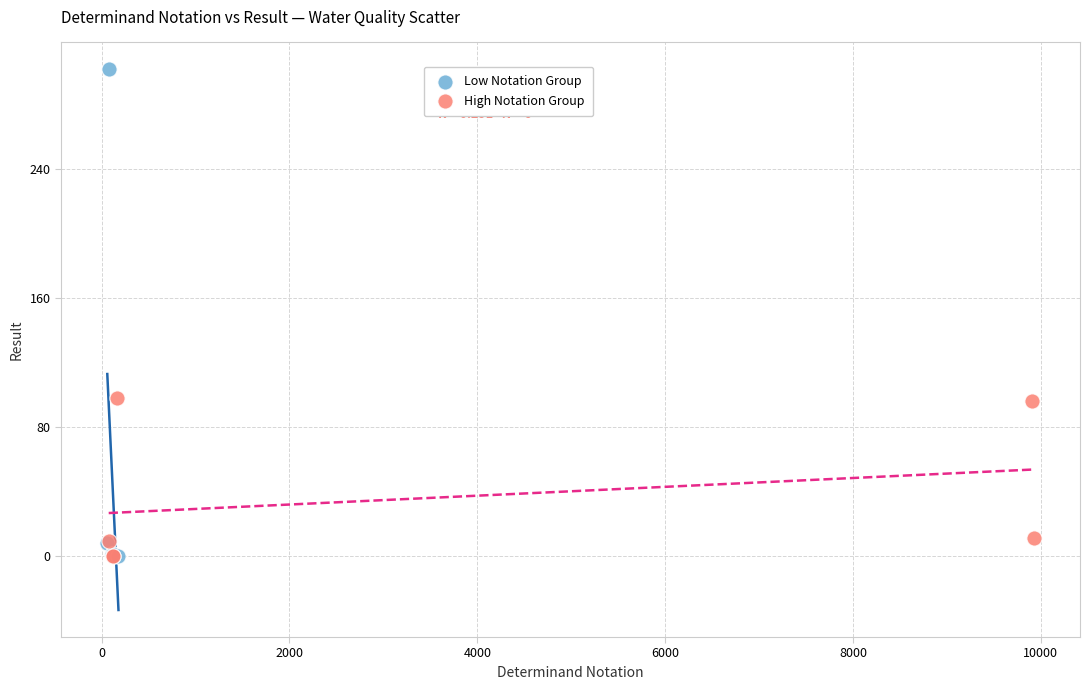

Which series reaches the maximum Y coordinate?

Low Notation Group